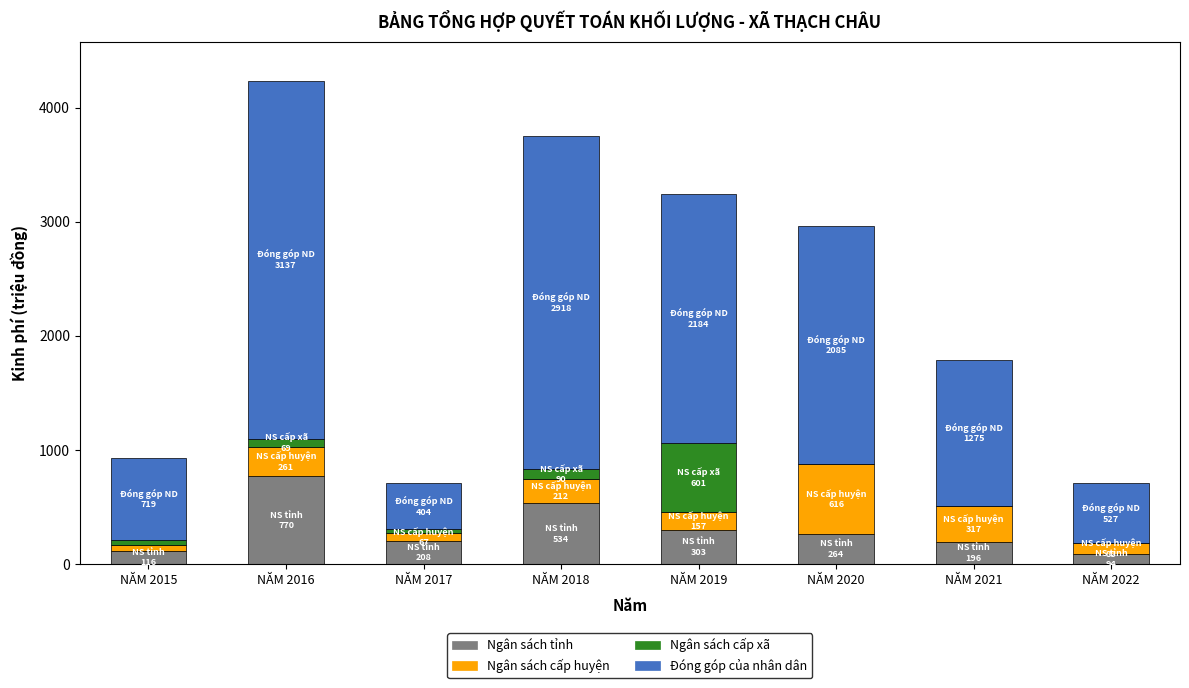

Which category has the highest value in the Ngân sách tỉnh series?

NĂM 2016